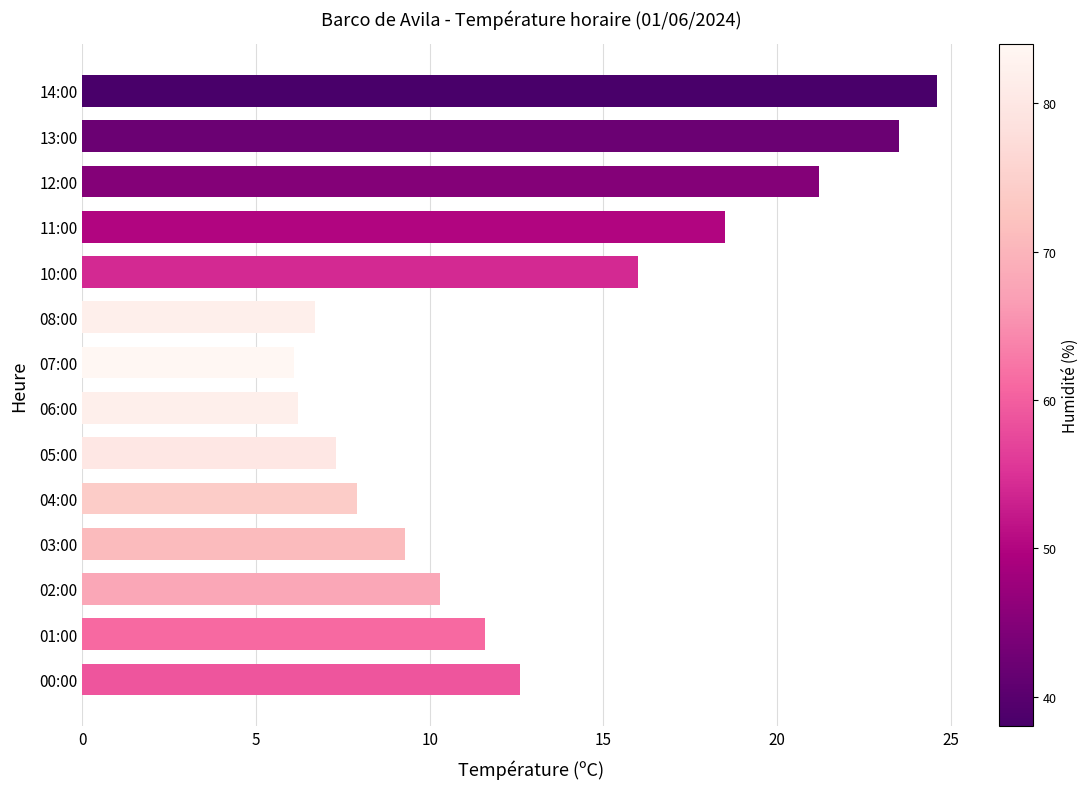

What is the minimum value shown in the chart?

6.1